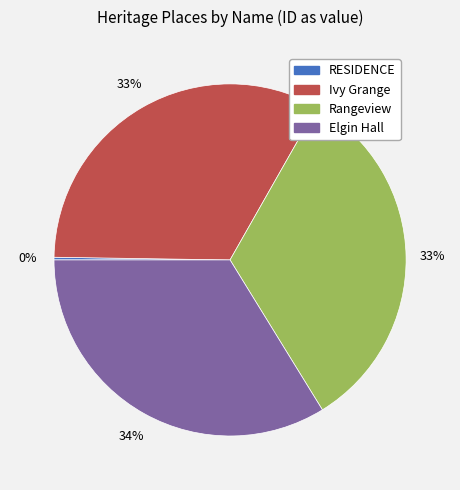

To the nearest percent, what portion does Elgin Hall represent?

34%